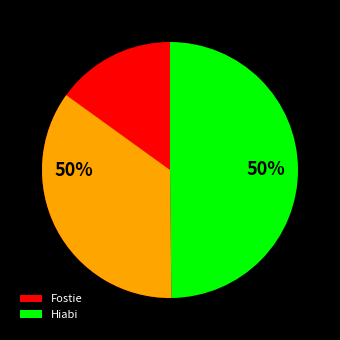

To the nearest percent, what percentage of the pie is Hiabi?

50%